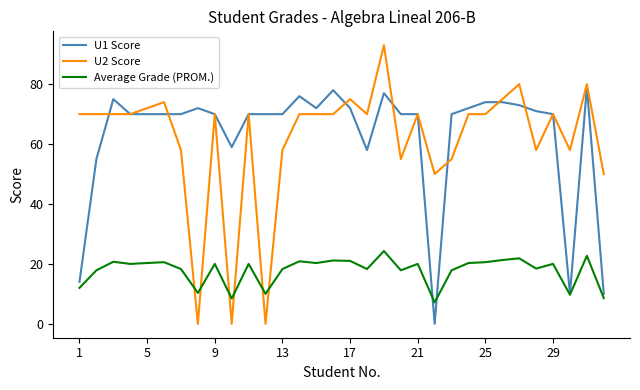

What is the highest value of the U2 Score series?

93.0